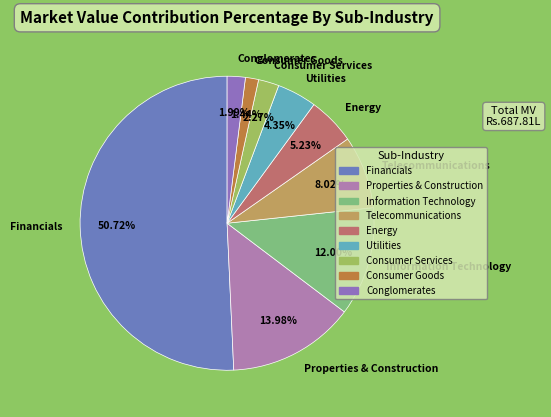

To the nearest percent, what percentage of the pie is Financials?

51%